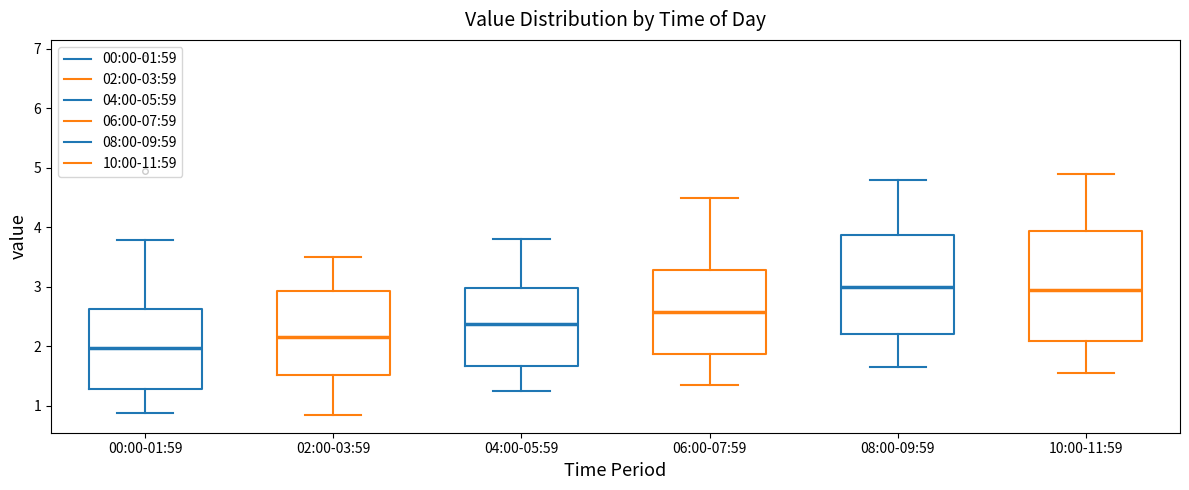

Reading left to right, transcribe this box plot: for each box, give where its median line is, the range the box spans, and where its two whiskers end, as read against the y-axis. The values are not printed on the chart, so give them approximately, as read against the axis.

00:00-01:59: median 2.0, box 1.3 to 2.6, whiskers 0.9 to 3.8
02:00-03:59: median 2.2, box 1.5 to 2.9, whiskers 0.9 to 3.5
04:00-05:59: median 2.4, box 1.7 to 3.0, whiskers 1.3 to 3.8
06:00-07:59: median 2.6, box 1.9 to 3.3, whiskers 1.4 to 4.5
08:00-09:59: median 3.0, box 2.2 to 3.9, whiskers 1.7 to 4.8
10:00-11:59: median 3.0, box 2.1 to 3.9, whiskers 1.6 to 4.9